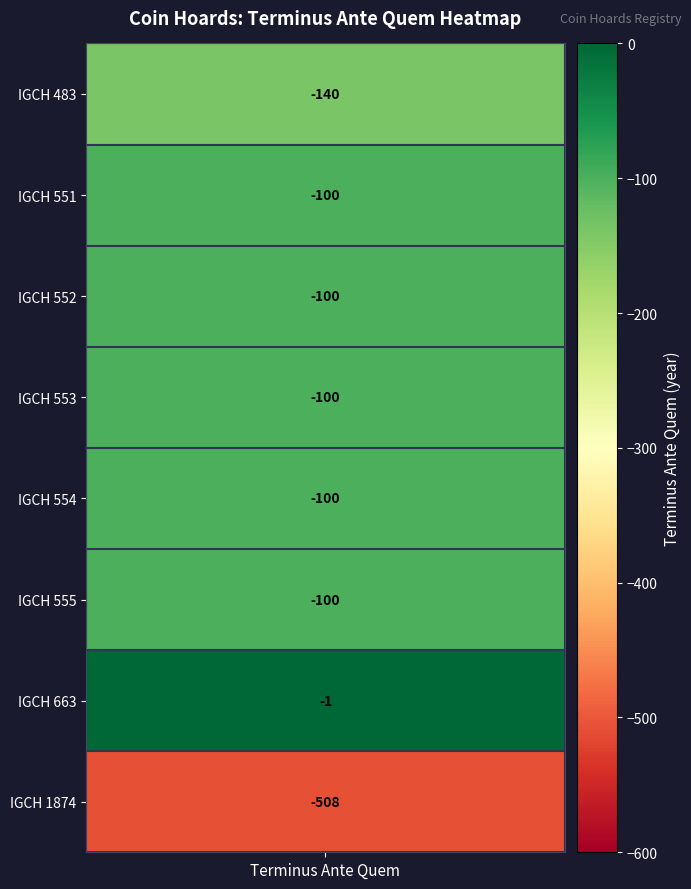

True or false: IGCH 483 has a value of -64 at IGCH 552.

False